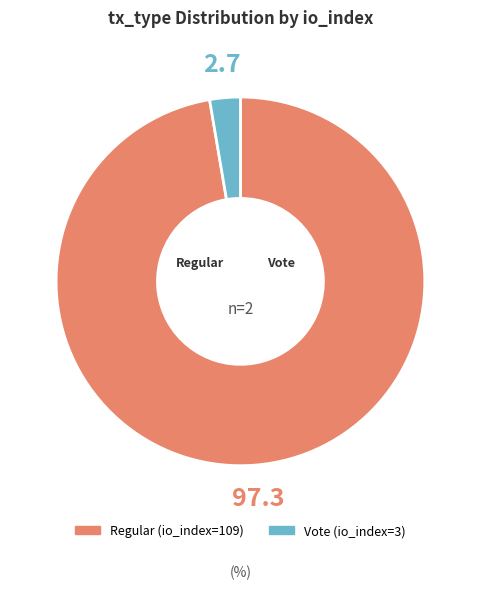

Is there any slice that represents more than half of the pie?

Yes